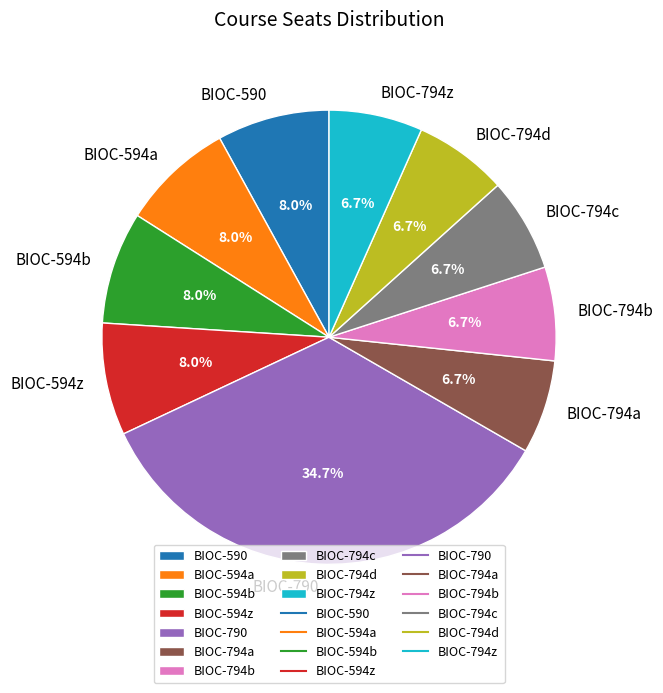

What percentage is NOT represented by BIOC-794c?

93.3%